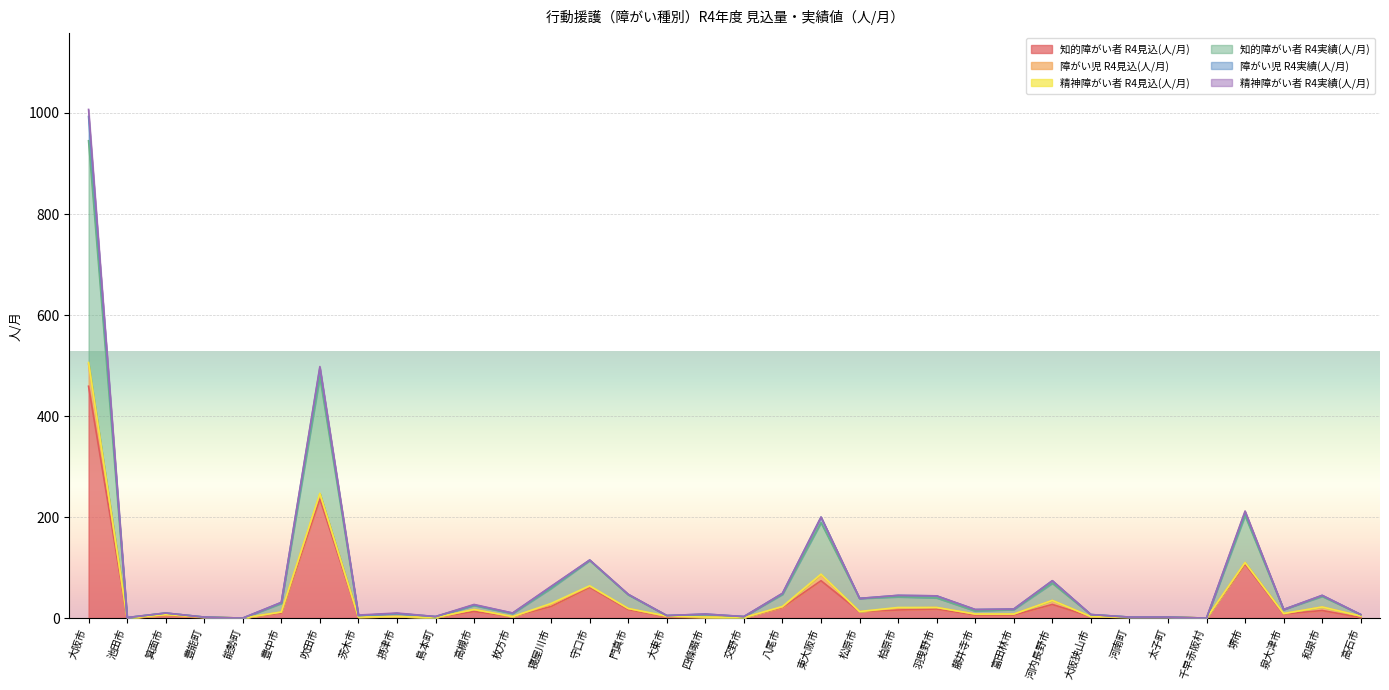

What is the sum of all 知的障がい者 R4実績(人/月) values?

2488